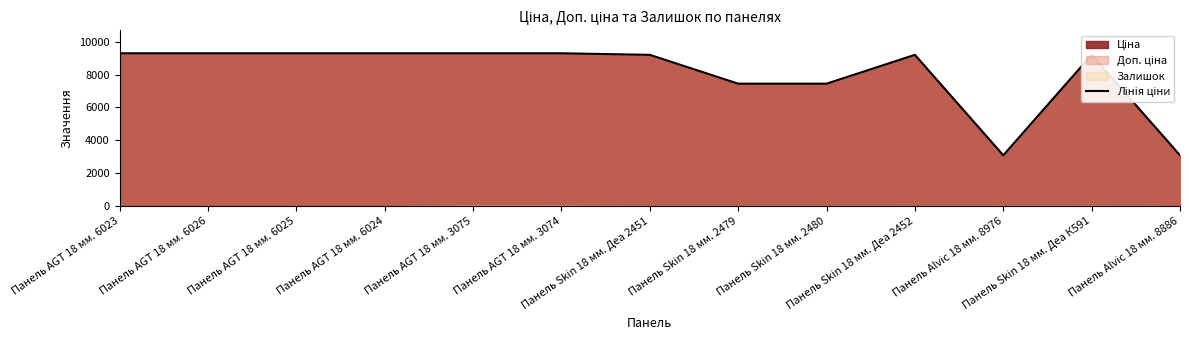

True or false: the data shows 9290.5 at Панель AGT 18 мм. 6024.

True